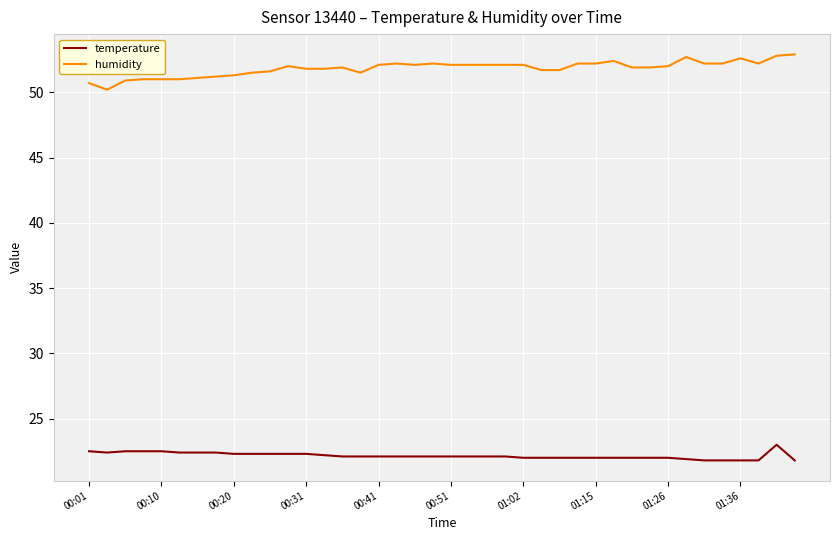

What is the difference between the maximum and minimum values in the humidity series?

2.7